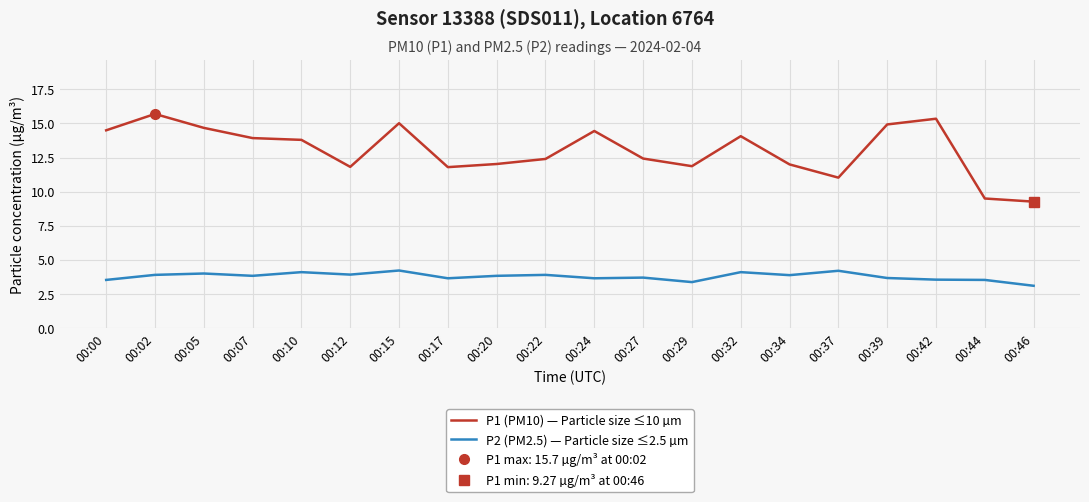

What is the difference between the highest and lowest values at 00:17?

8.2